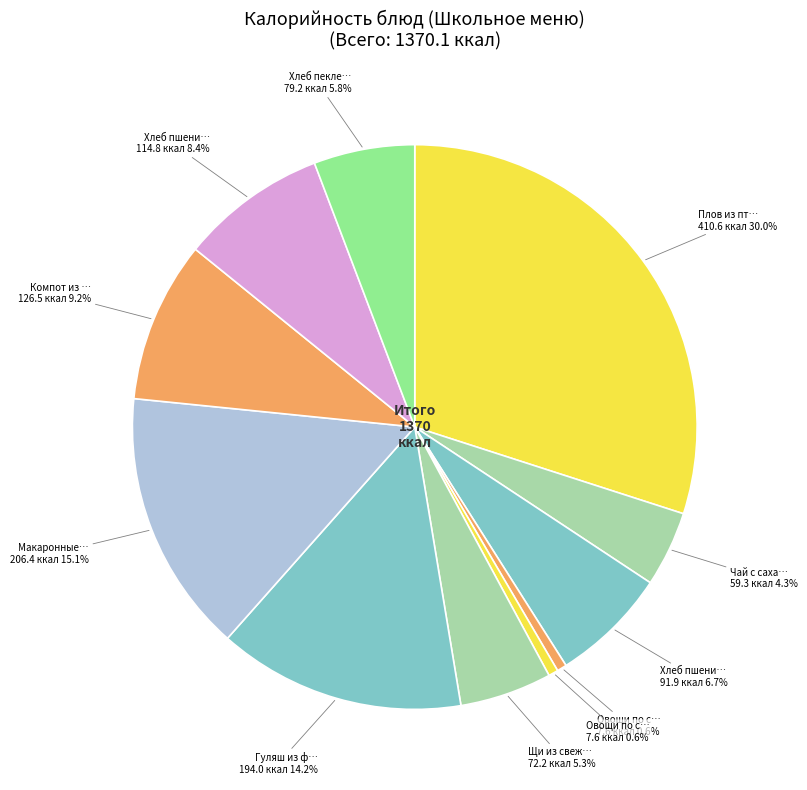

How many slices are in this pie chart?

11